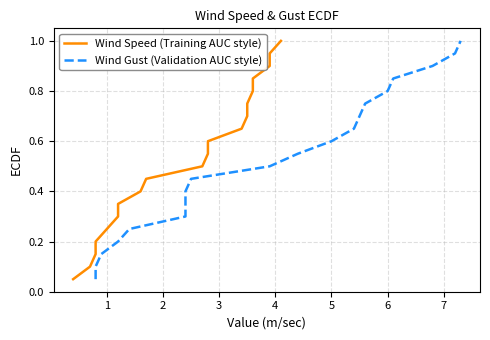

The value of Wind Gust (Validation AUC style) at 12 is 1.1. True or false?

False